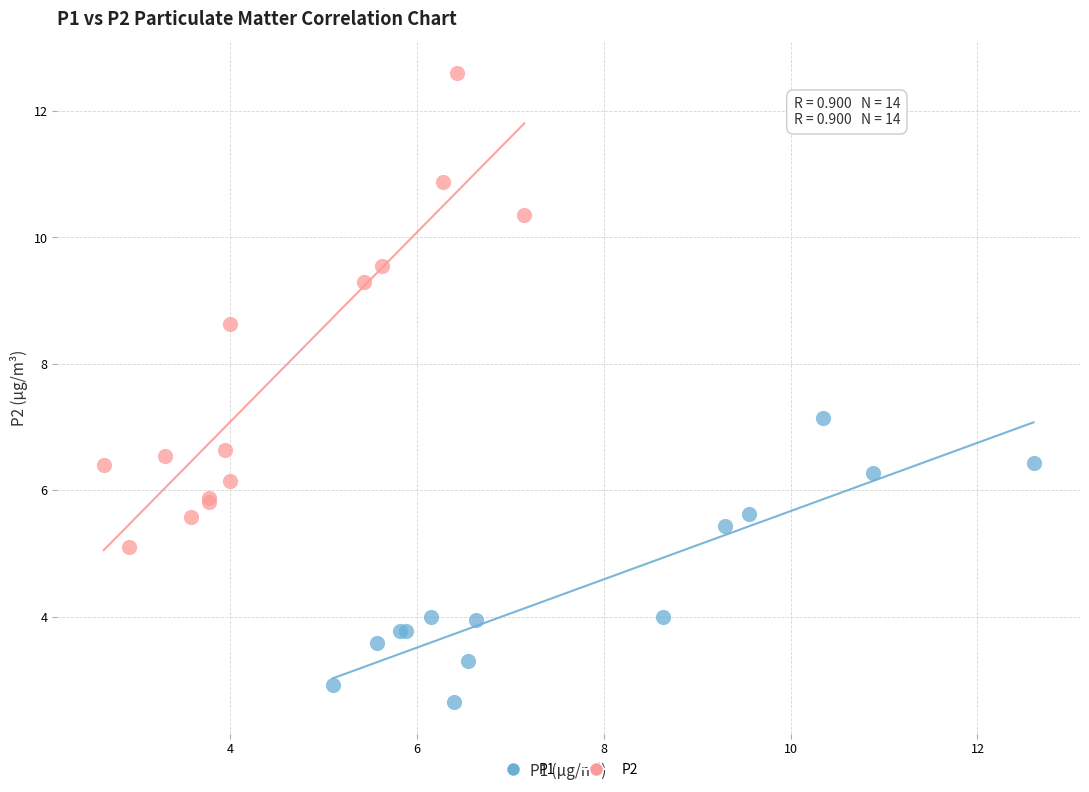

Which series contains the highest Y value?

P2